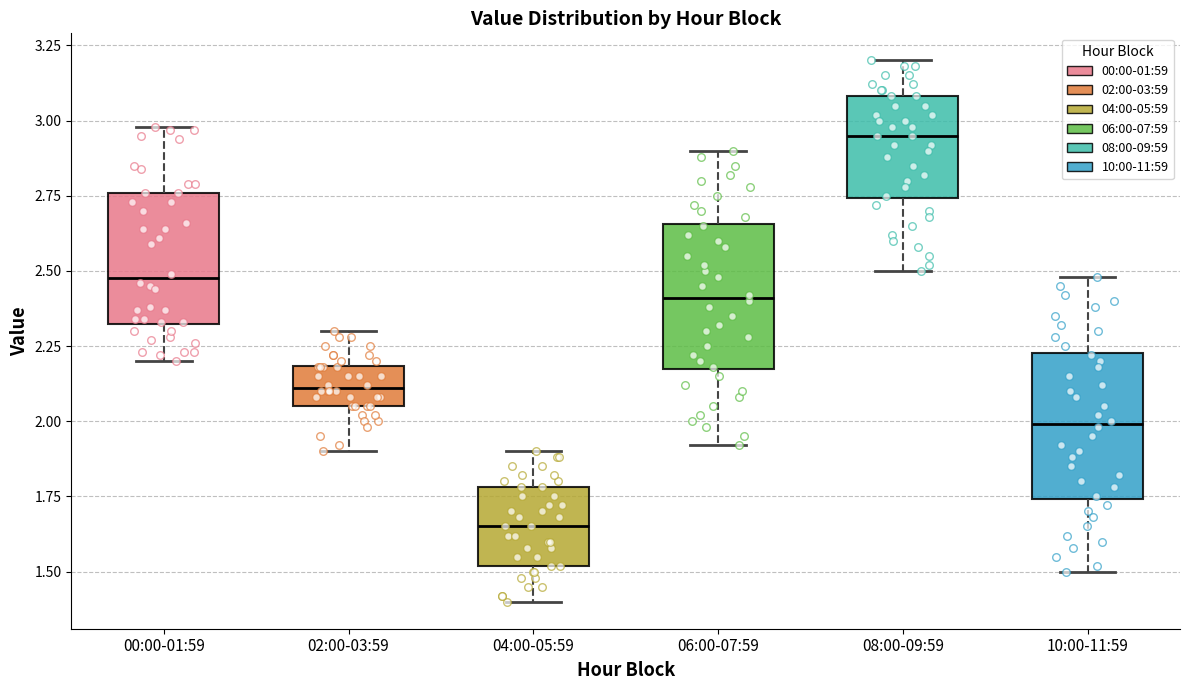

Where does the upper whisker of the box for 00:00-01:59 end on the y-axis? The values are not printed on the chart, so give them approximately, as read against the axis.

3.00